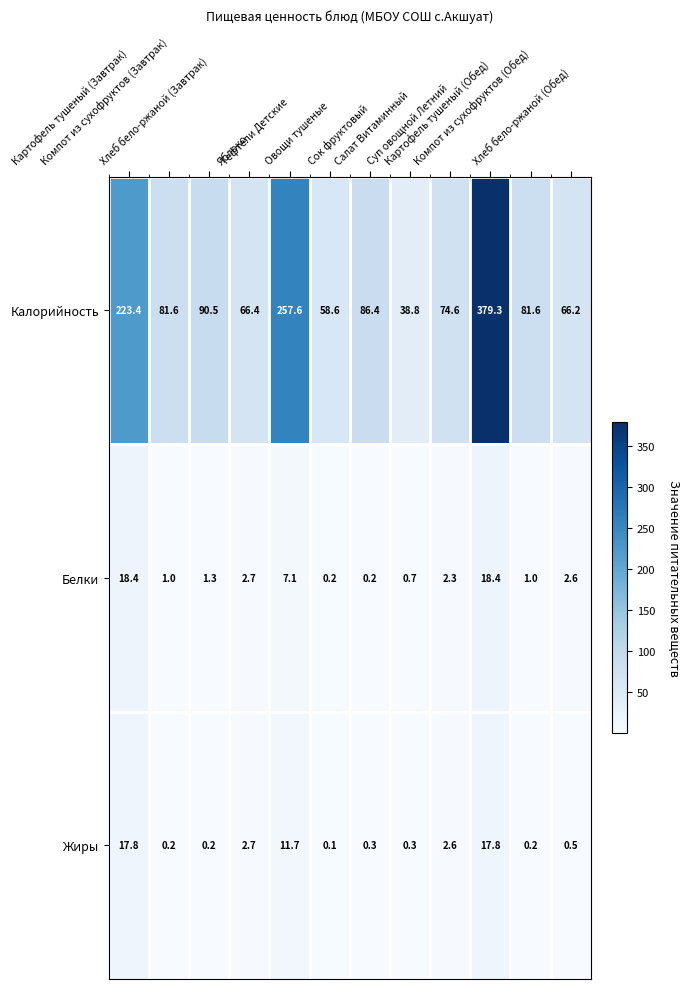

What is the lowest value of the Калорийность series?

38.8